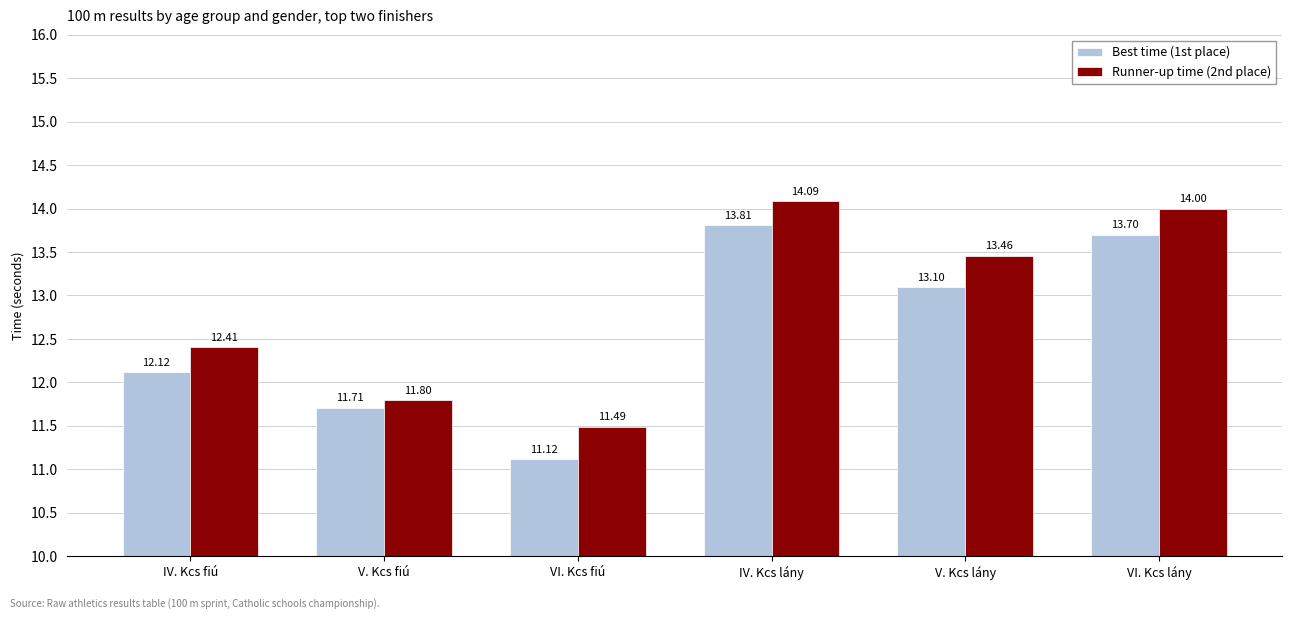

How many series are shown in this chart?

2